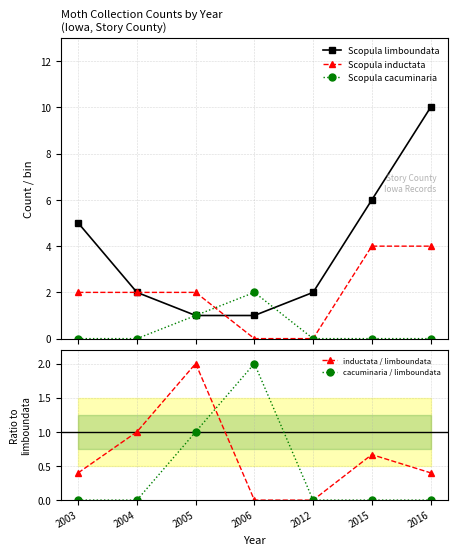

List the labels in order of Scopula cacuminaria value, smallest first.

2003, 2004, 2012, 2015, 2016, 2005, 2006